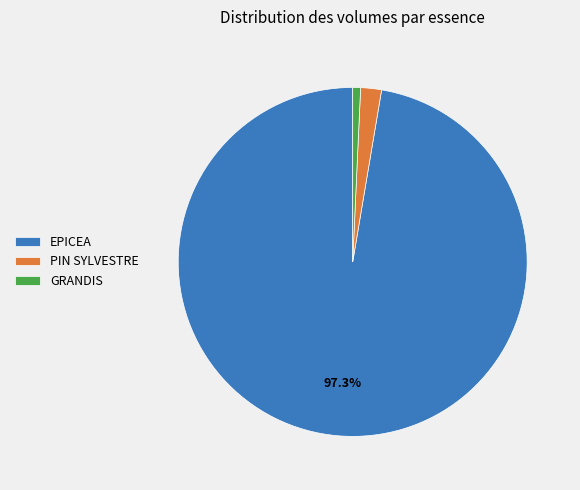

How many segments does this pie chart have?

3